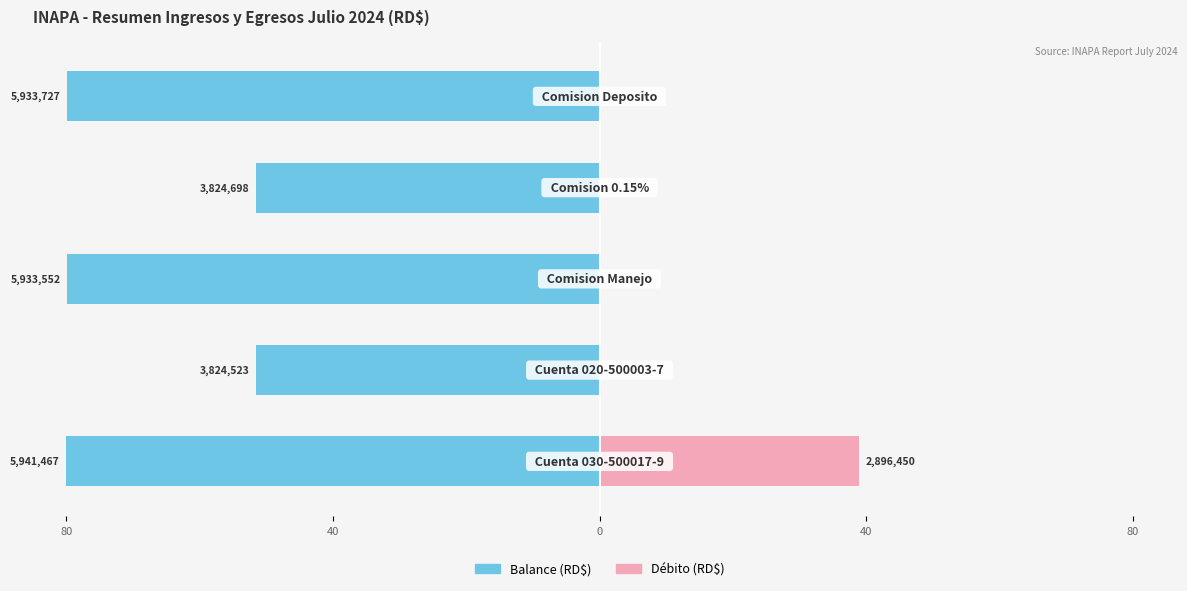

Between 40 and 80, which series saw the biggest shift?

Balance (RD$)